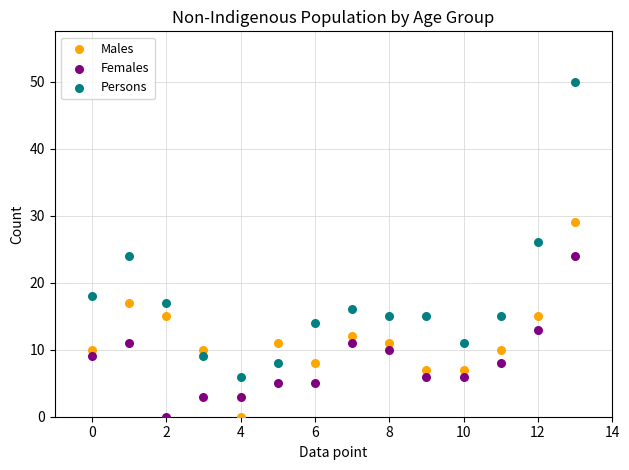

Across all data points, what is the range of Y values (max minus min)?

50